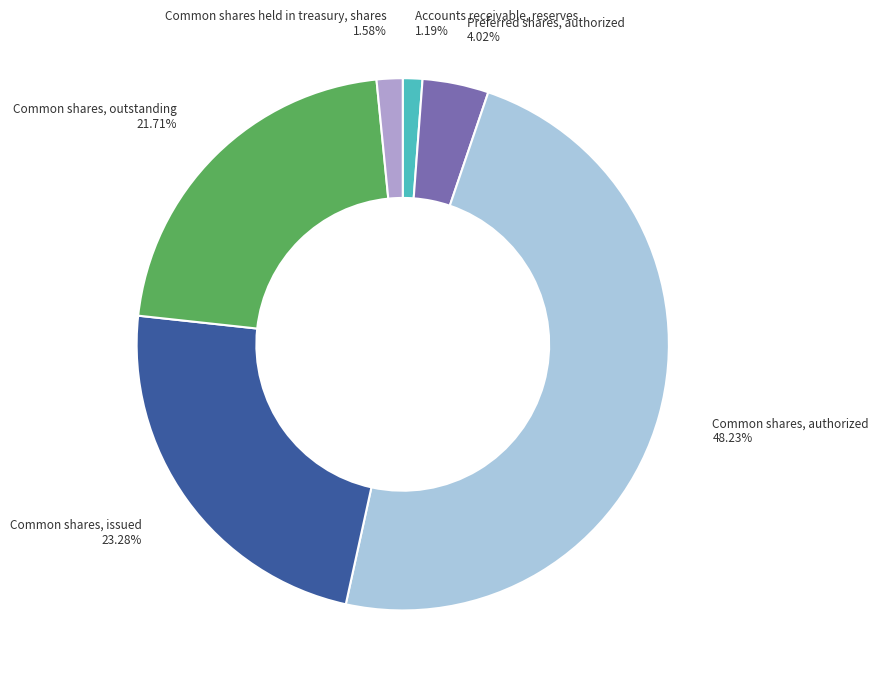

Is there a majority slice in this chart?

No